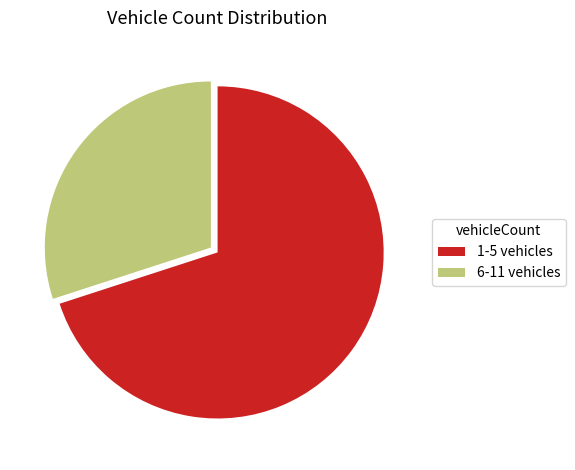

Is the sum of 6-11 vehicles and 1-5 vehicles greater than half?

Yes